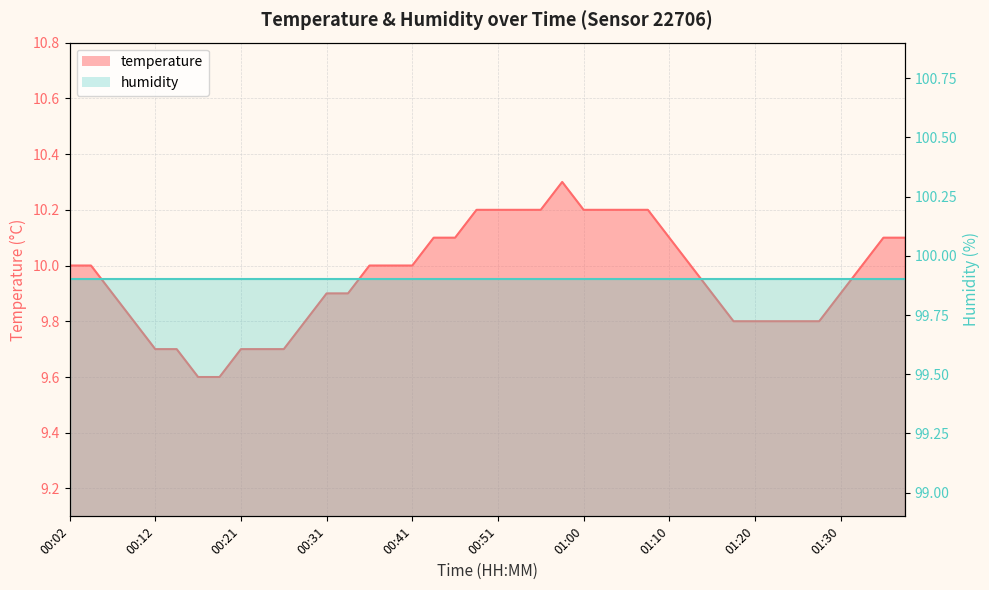

Which label corresponds to the smallest value in the chart?

00:16